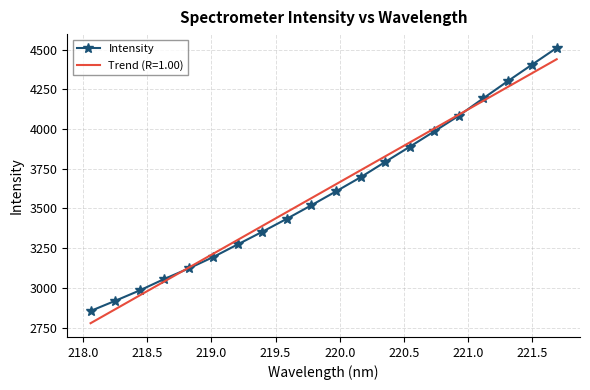

What is the value of the Intensity point at the 6th from the left?

3194.7